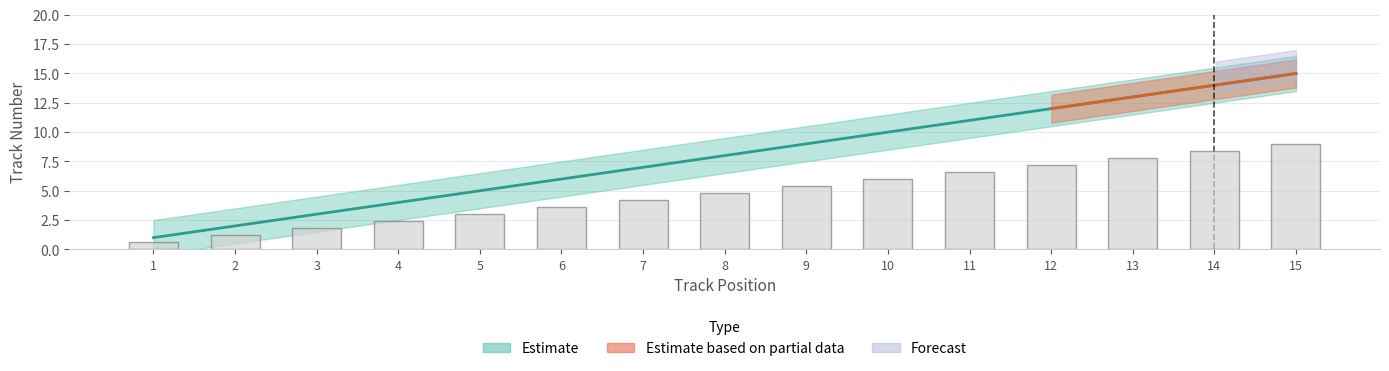

Reading right to left, extract all data points from this chart.

9.0	8.4	7.8	7.2	6.6	6.0	5.4	4.8	4.2	3.6	3.0	2.4	1.8	1.2	0.6